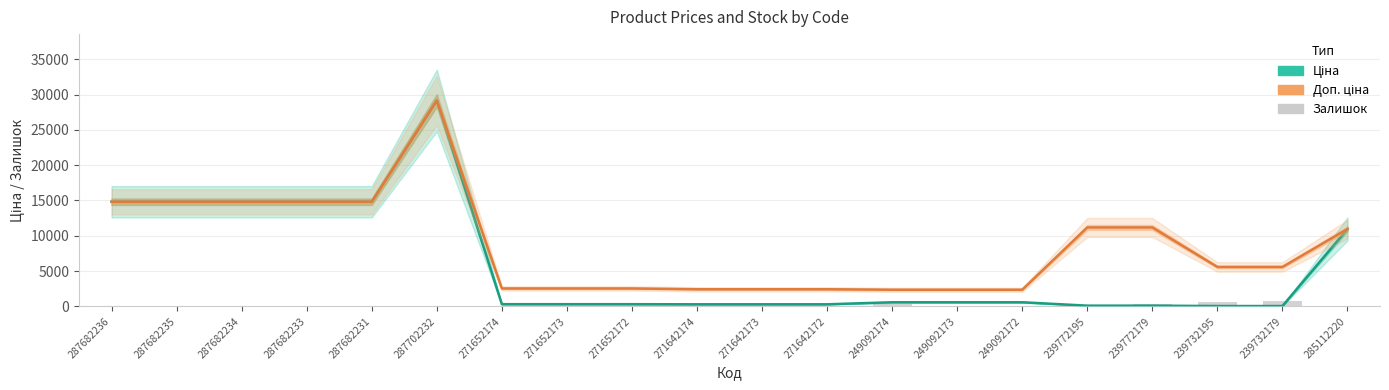

Which series has the largest total across all categories?

Доп. ціна